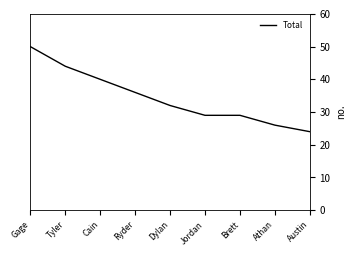

Where does the data first go above 32?

Gage